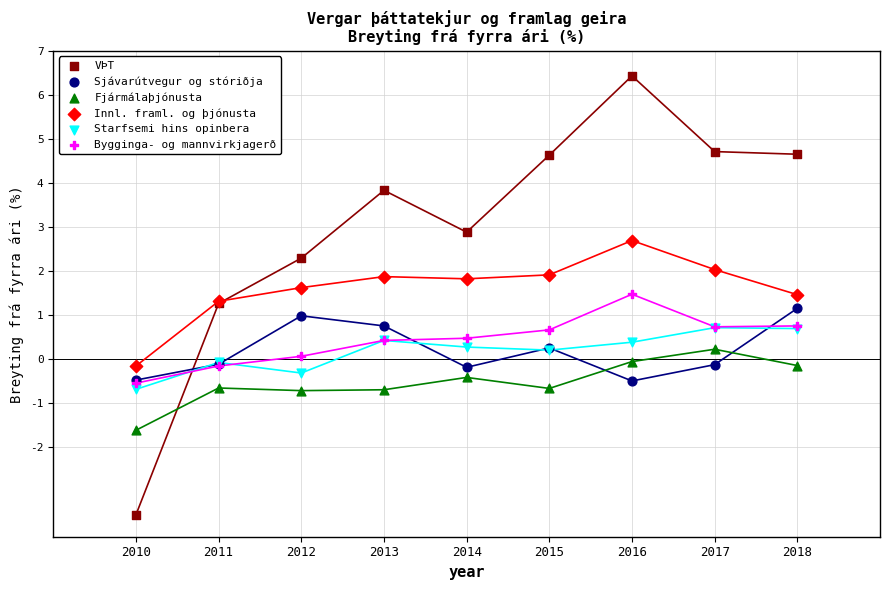

Which series reaches the minimum Y coordinate?

VÞT